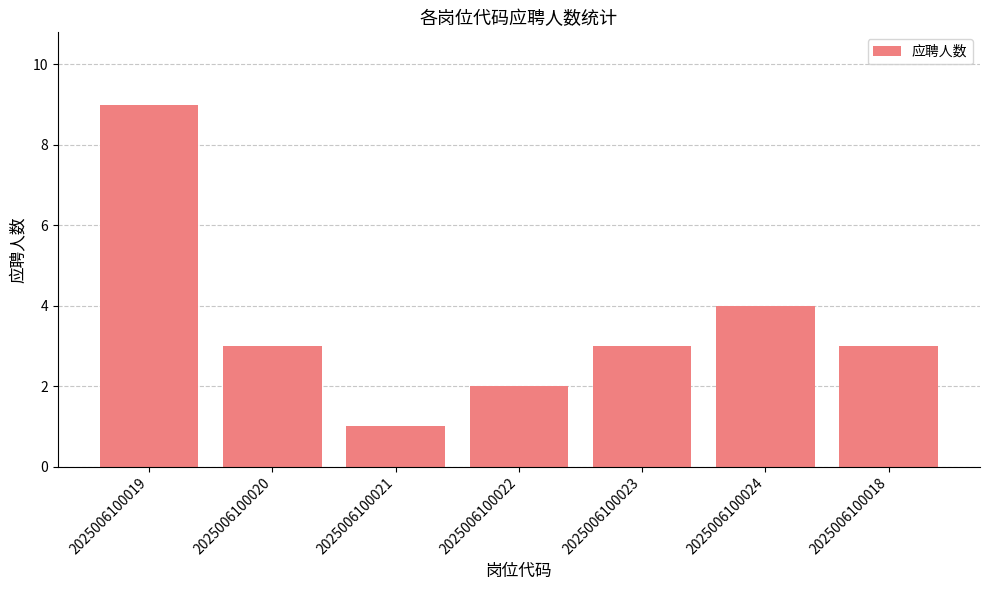

Which category has the highest value across all series?

2025006100019